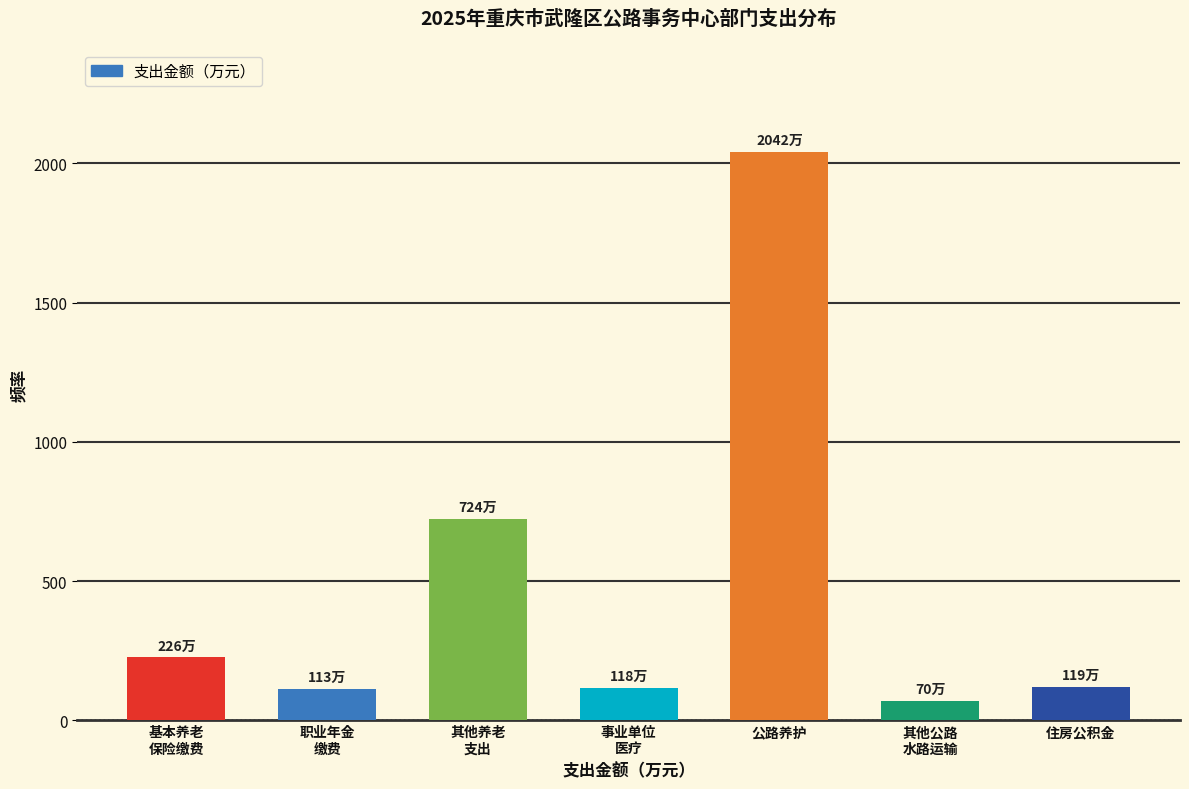

What is the greatest value displayed?

2042.3